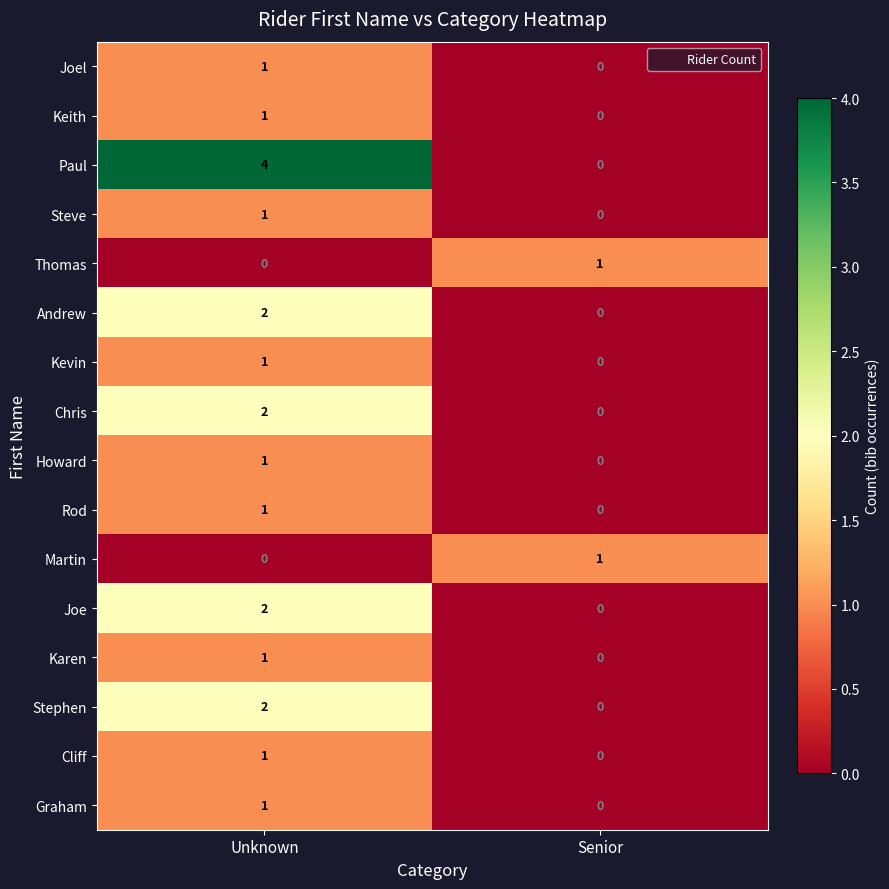

At which label is Cliff closest to 0?

Senior